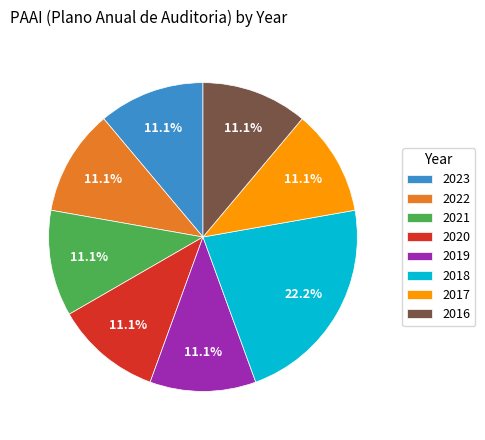

Is there any slice that represents more than half of the pie?

No